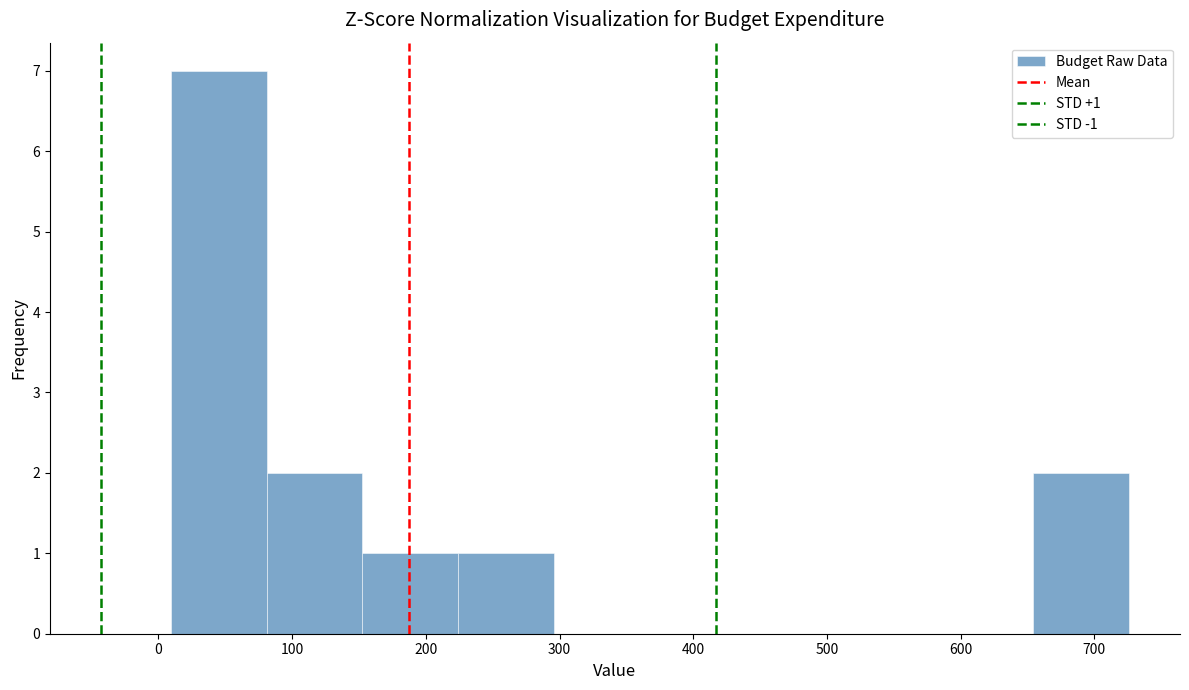

Which range on the x-axis has the tallest bar?

10 to 80